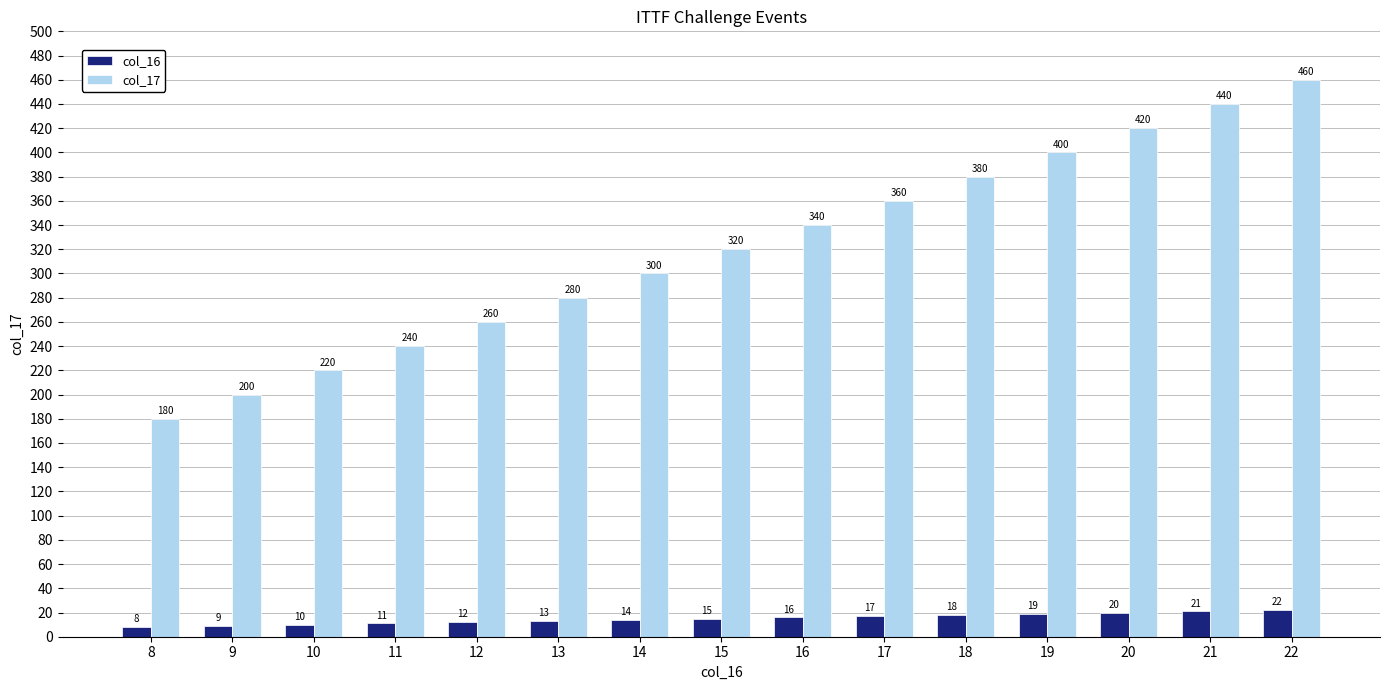

What is the difference between the highest and lowest values at 14?

286